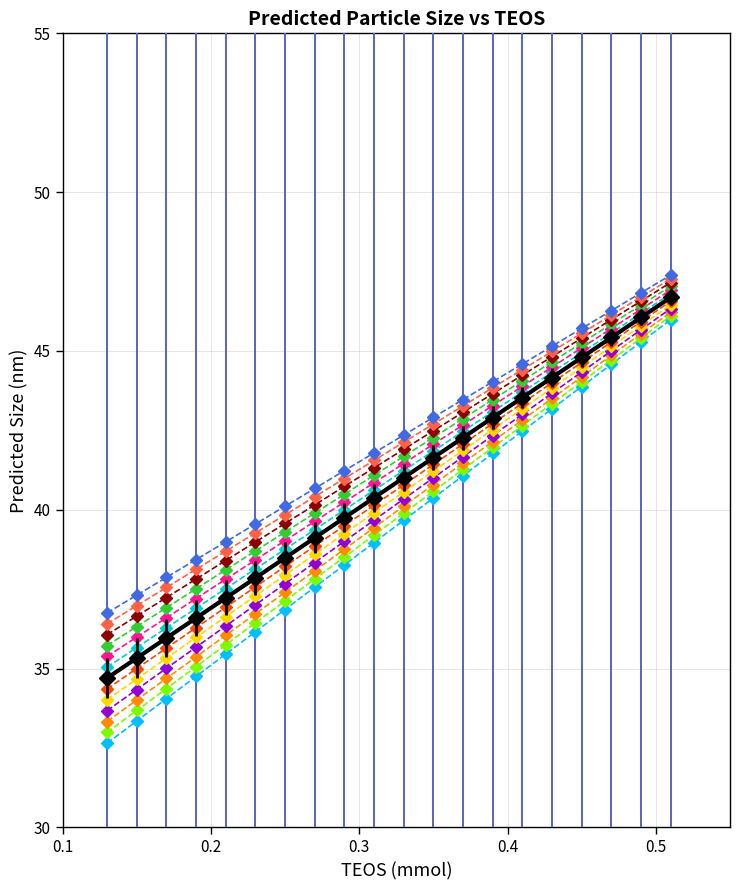

What is the maximum value shown in the chart?

47.4